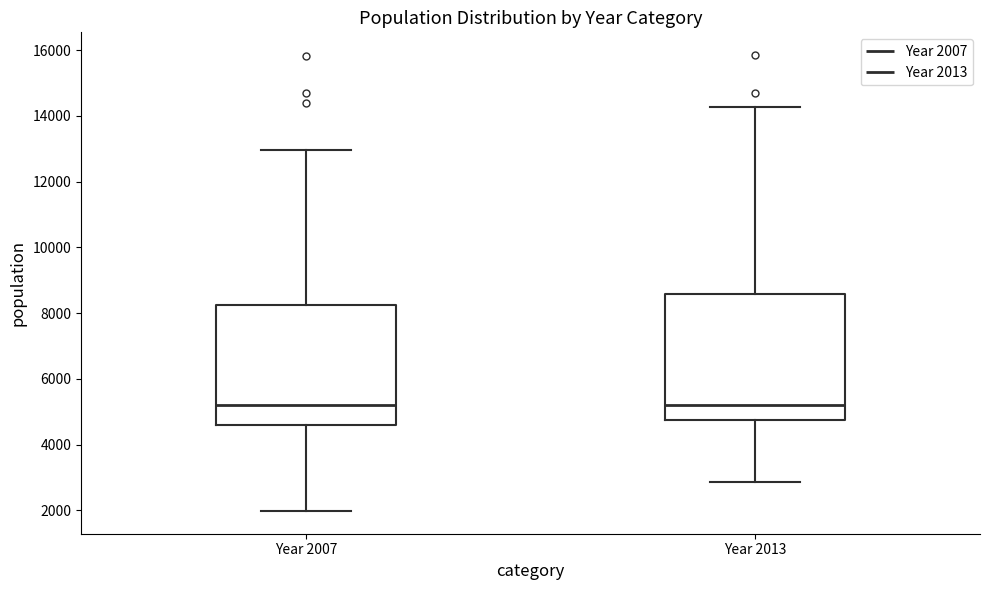

Reading left to right, read every box against the y-axis: the position of its median line, the range the box covers, and the ends of its whiskers. The values are not printed on the chart, so give them approximately, as read against the axis.

Year 2007: median 5200, box 4600 to 8200, whiskers 2000 to 13000
Year 2013: median 5200, box 4800 to 8600, whiskers 2800 to 14200